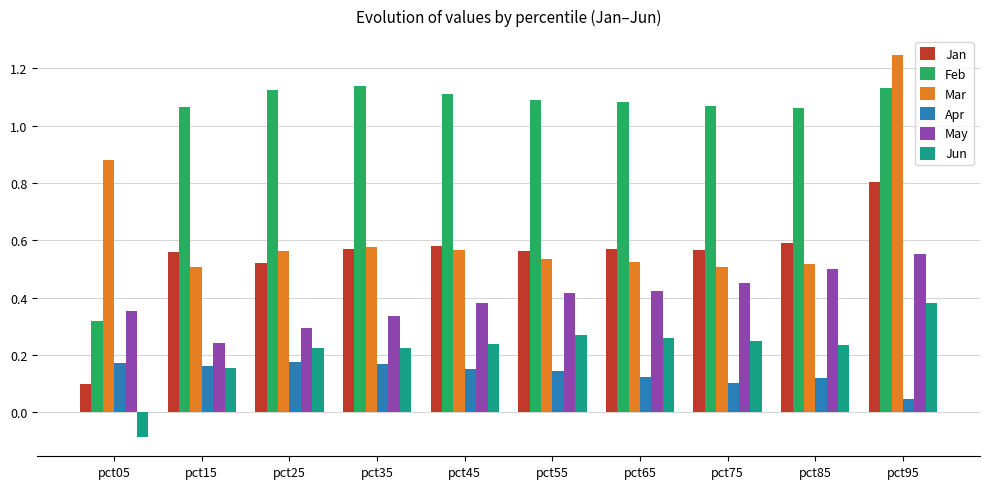

Which series has the largest total across all categories?

Feb